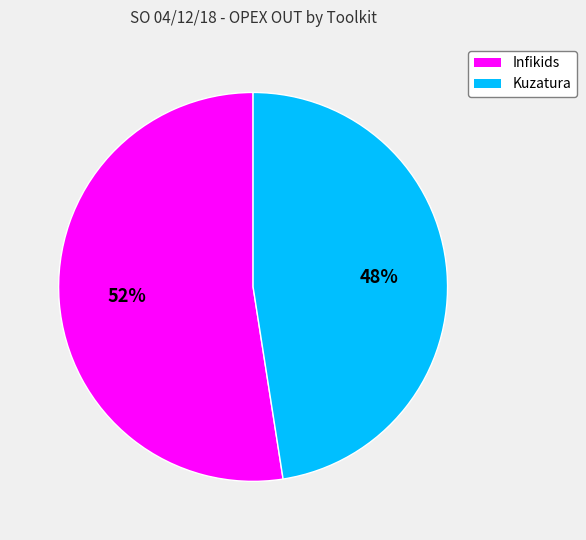

How many segments does this pie chart have?

2